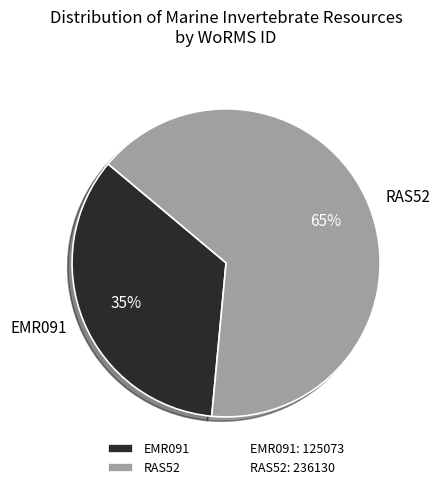

True or false: RAS52 accounts for 65% of the total.

True